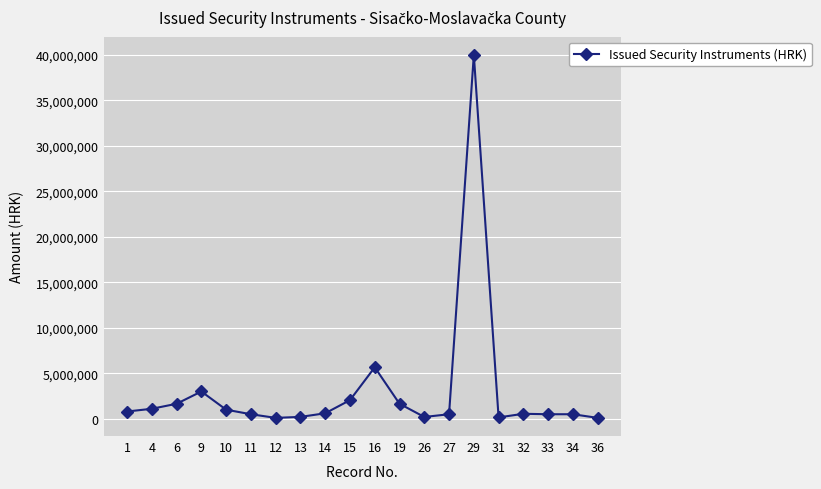

How many data points does each series have?

20